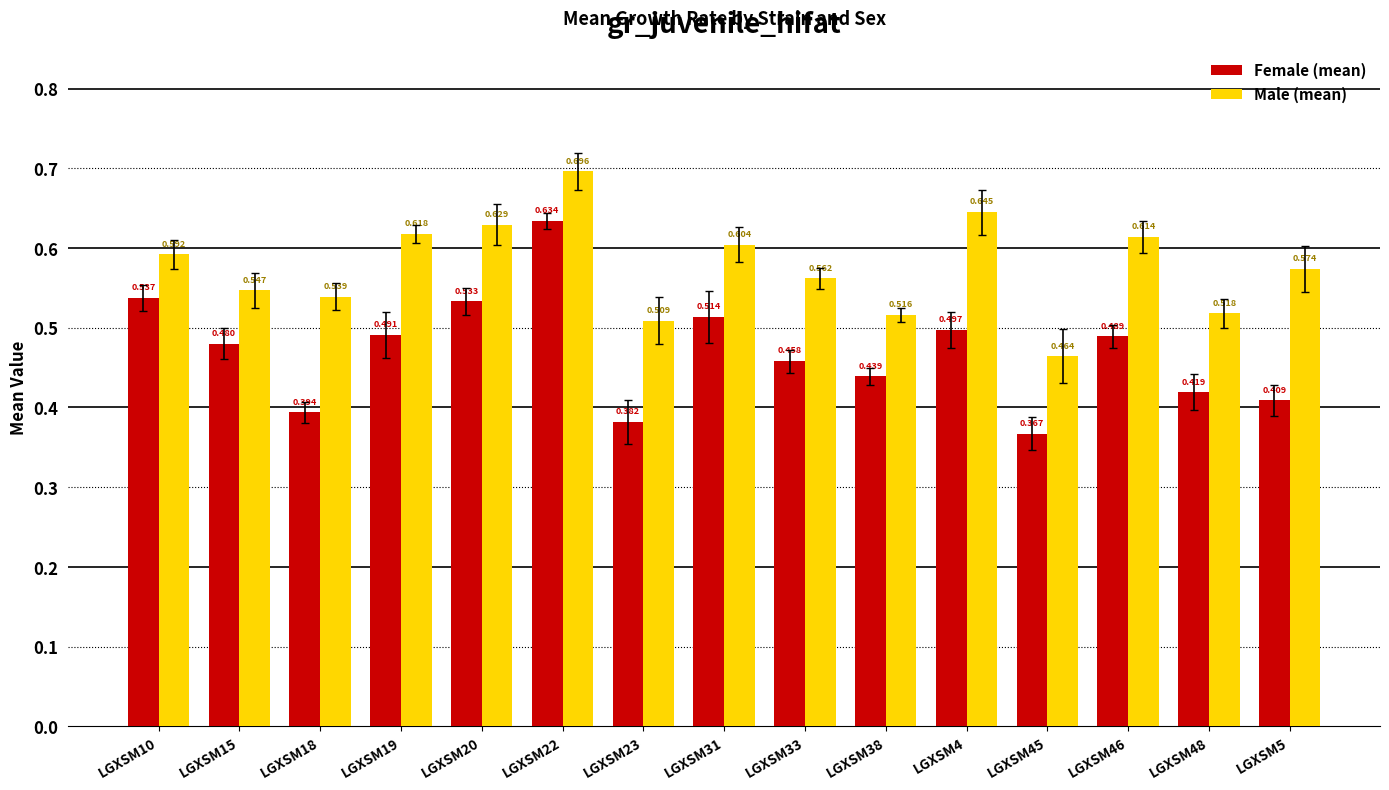

Are the bars horizontal?

No